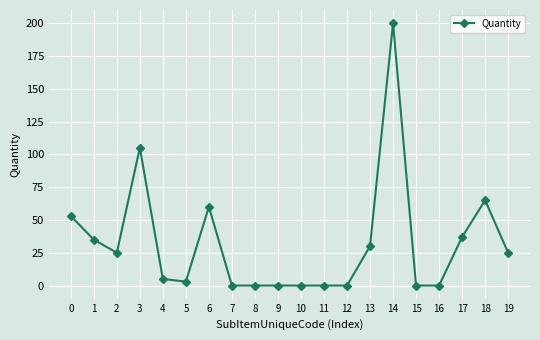

What is the difference between the values at 13 and 8?

30